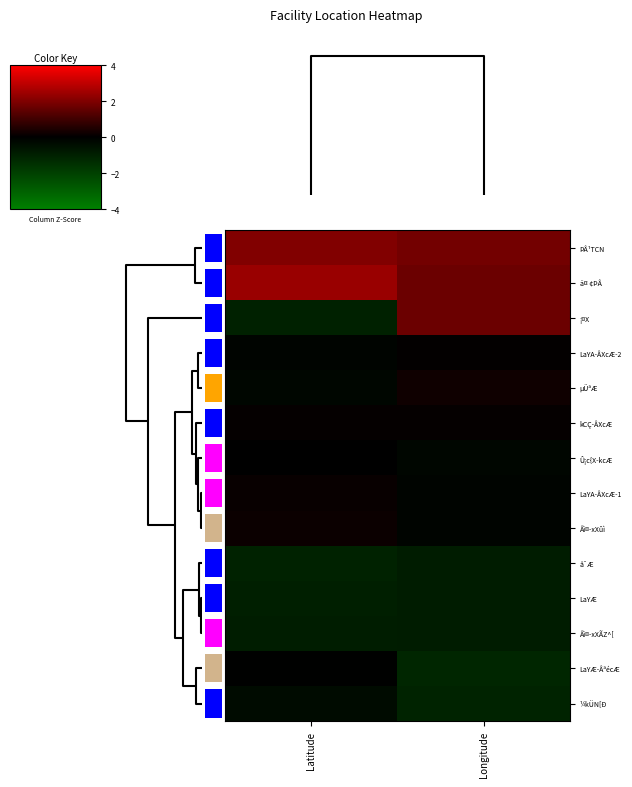

At how many categories does at least one series exceed 0?

2